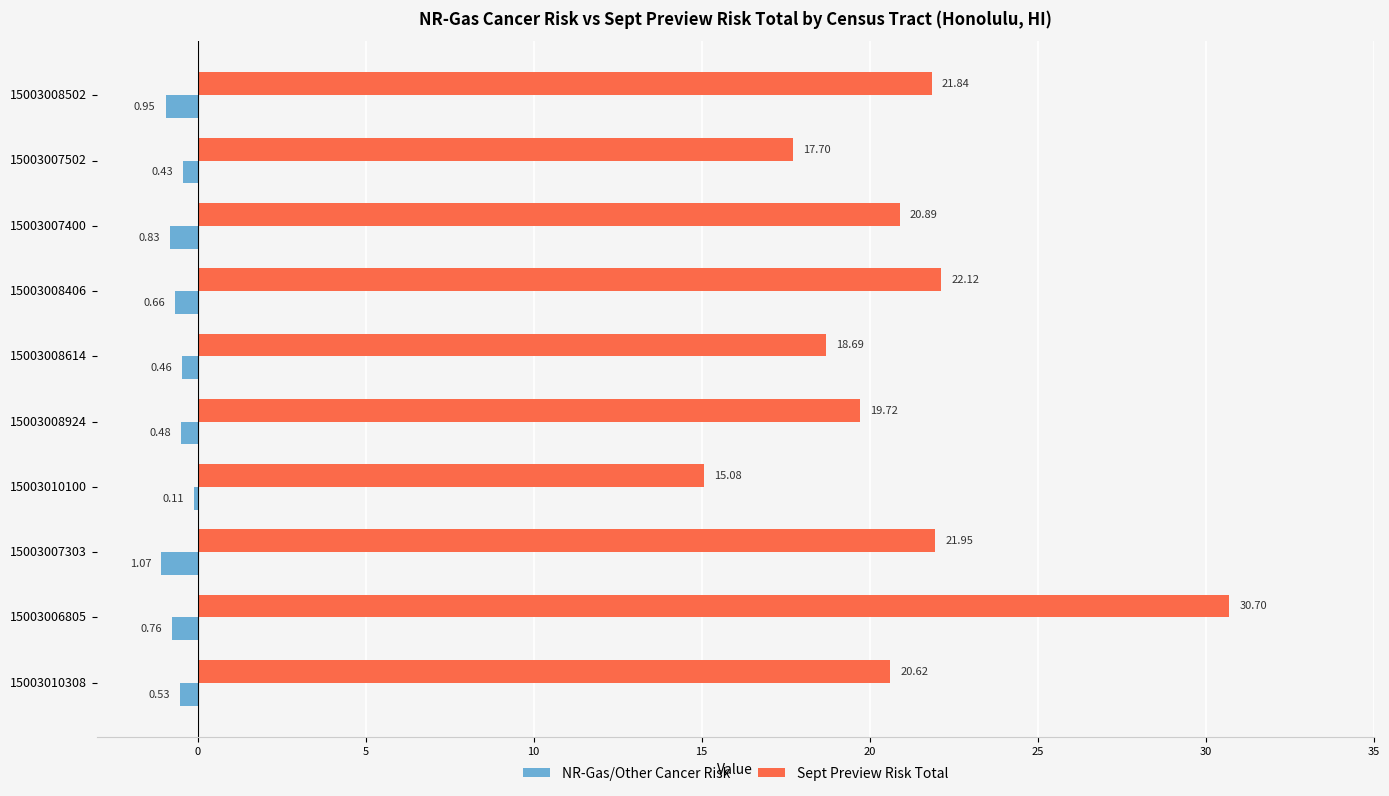

List the series in order of their peak value, highest first.

Sept Preview Risk Total, NR-Gas/Other Cancer Risk